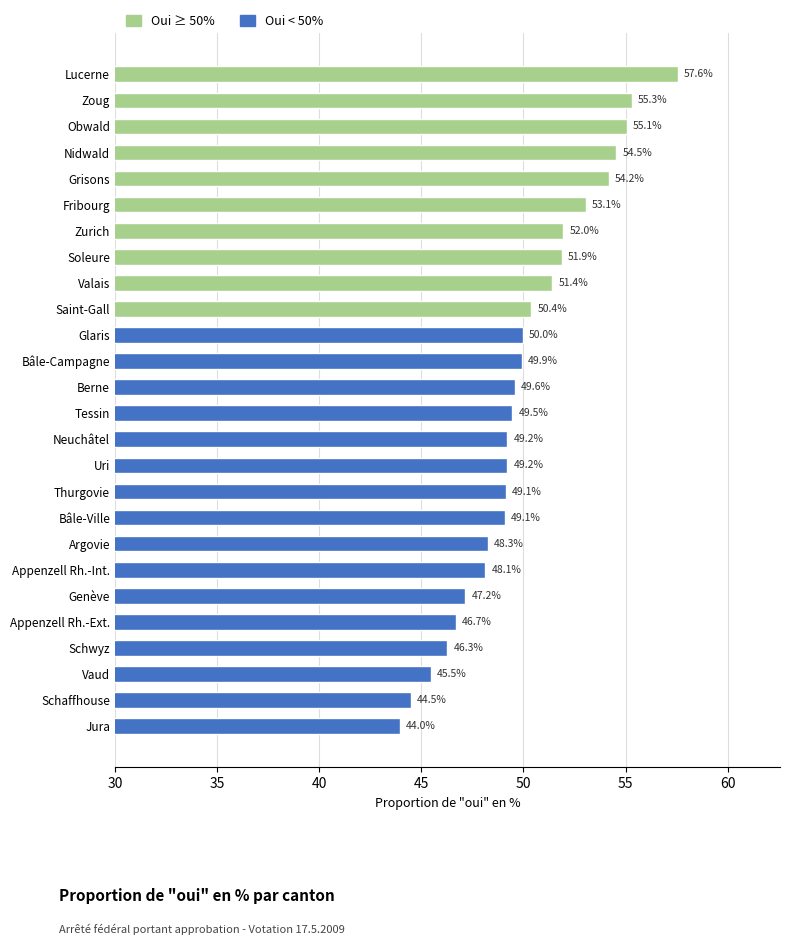

What is the average value?

50.1